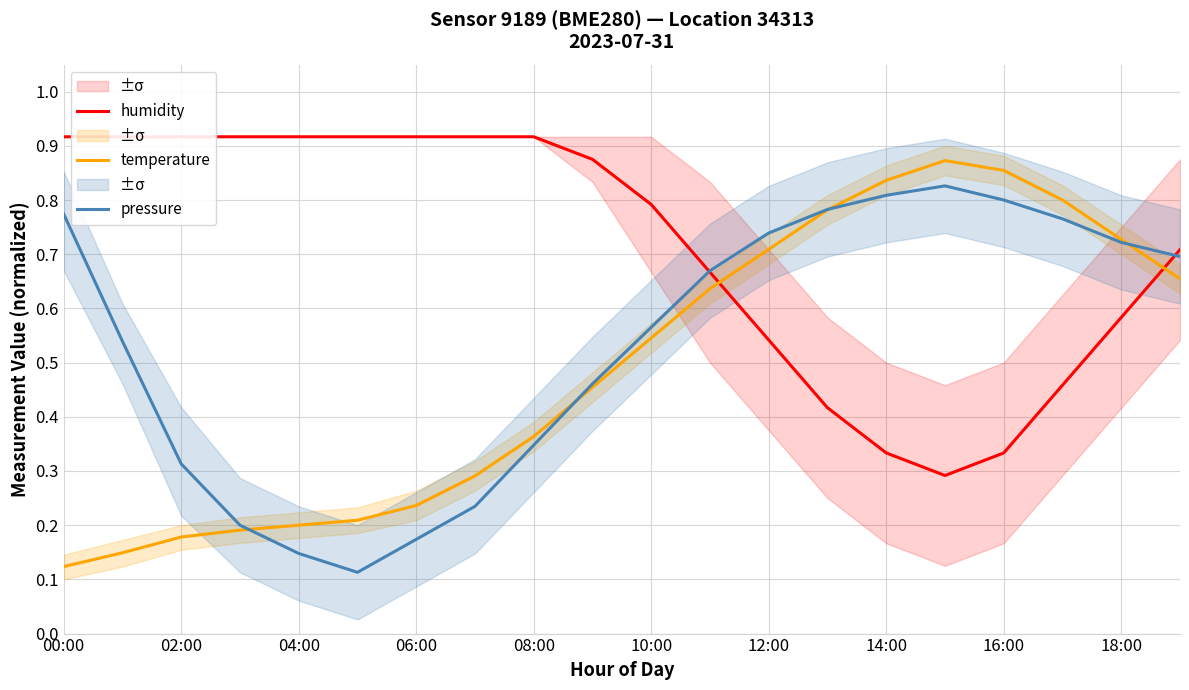

List the series in order of their overall mean, lowest first.

temperature, pressure, humidity